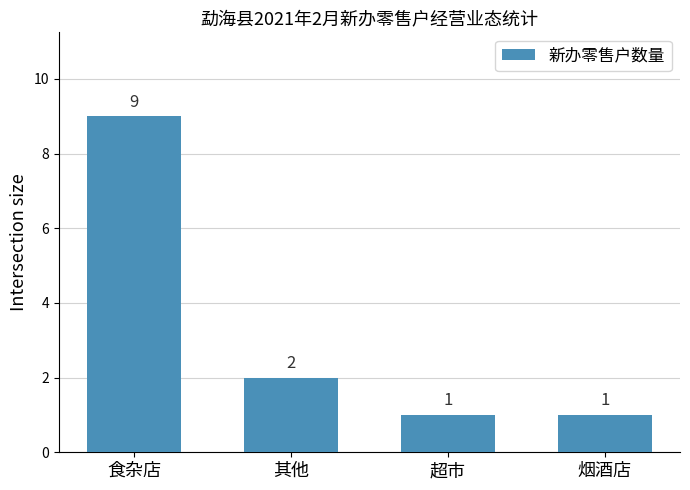

The chart shows a value of 2 at 其他. True or false?

True